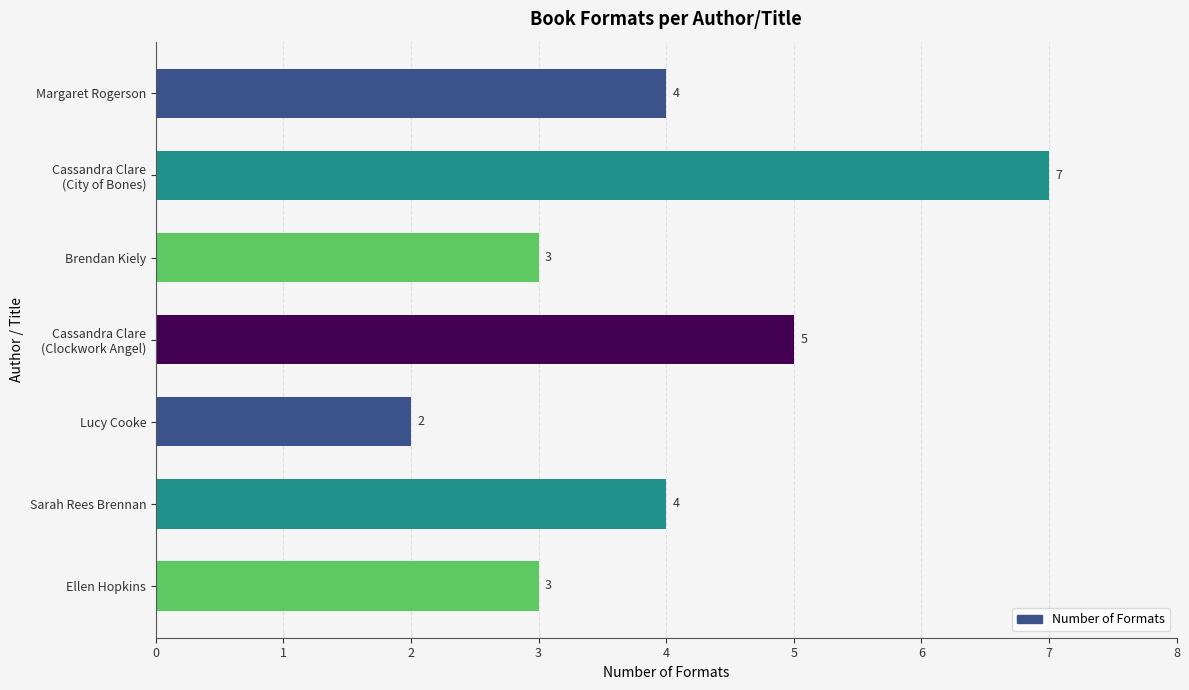

Approximately how many times larger is the value at Margaret Rogerson compared to Lucy Cooke?

2.0